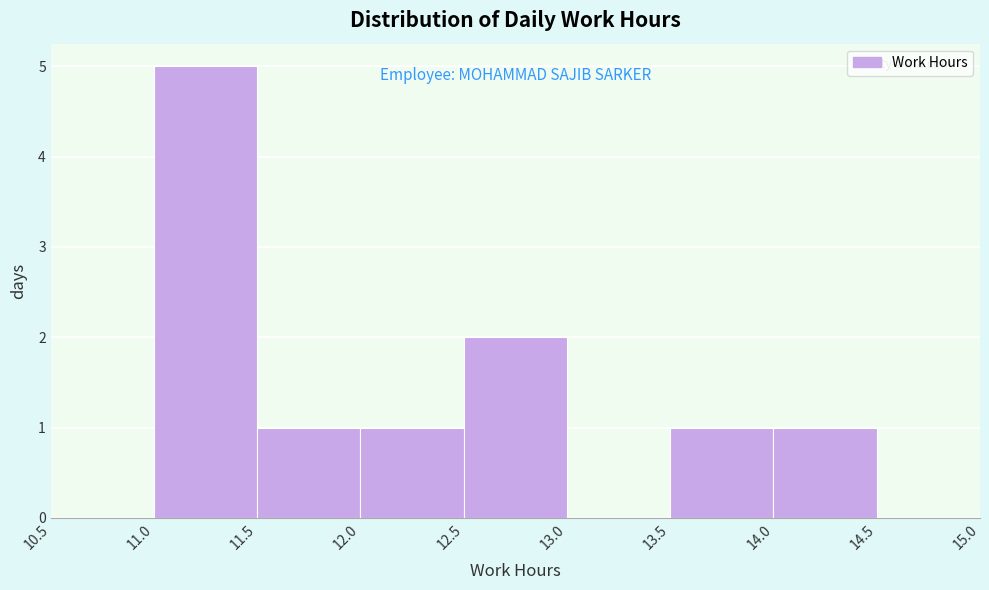

Reading left to right, transcribe this chart: for each bar, give the range it covers on the x-axis and its height. The values are not printed on the chart, so give them approximately, as read against the axis.

10.5 to 11.0: 0
11.0 to 11.5: 5
11.5 to 12.0: 1
12.0 to 12.5: 1
12.5 to 13.0: 2
13.0 to 13.5: 0
13.5 to 14.0: 1
14.0 to 14.5: 1
14.5 to 15.0: 0